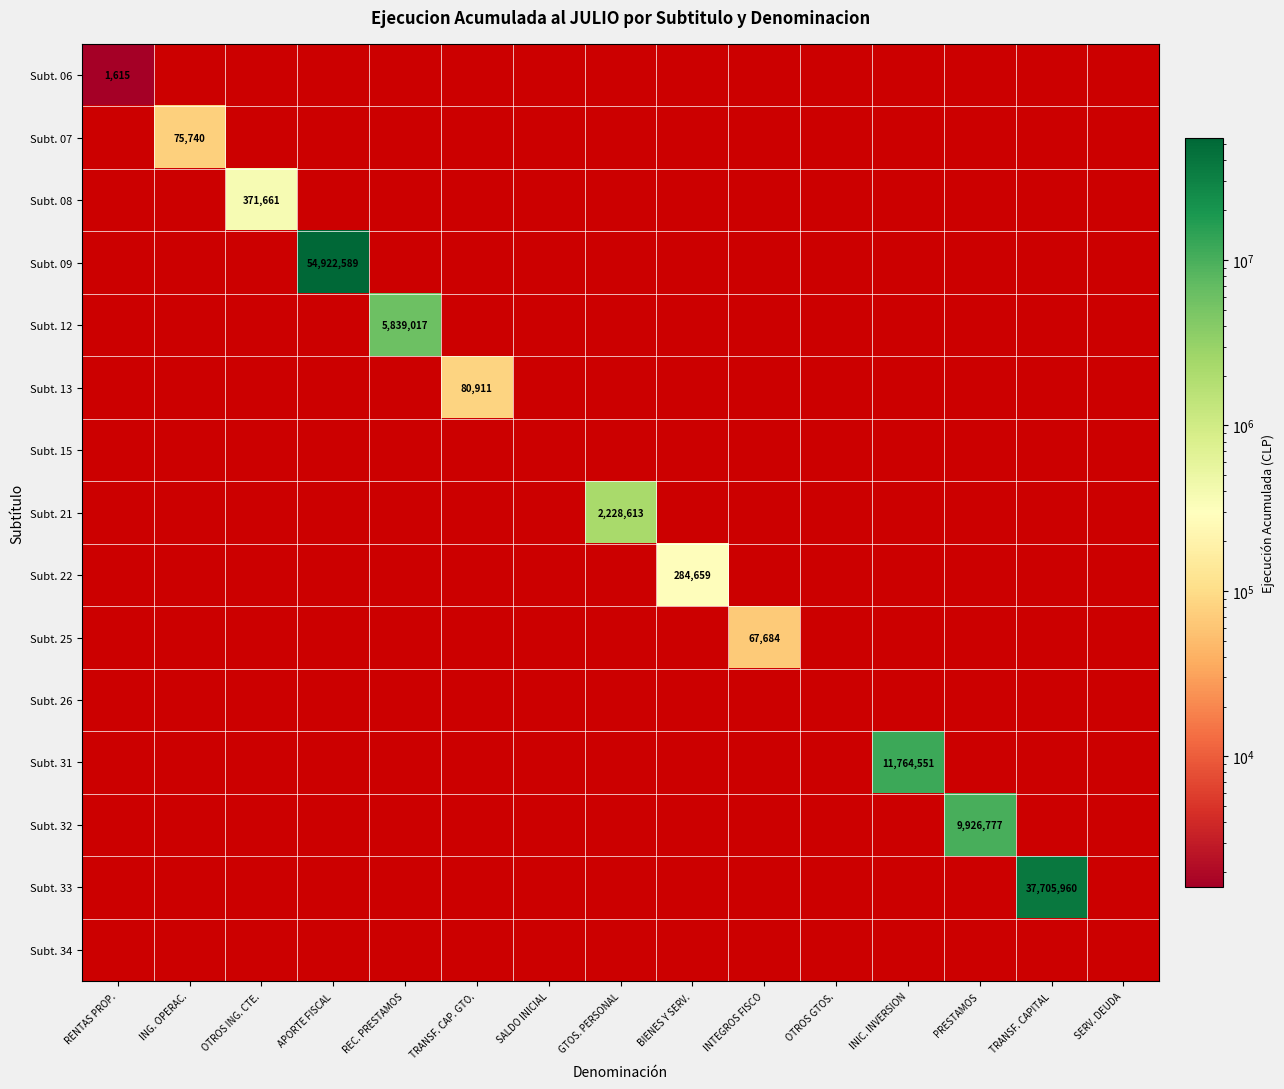

True or false: Subt. 13 has a value of -24595 at ING. OPERAC..

False